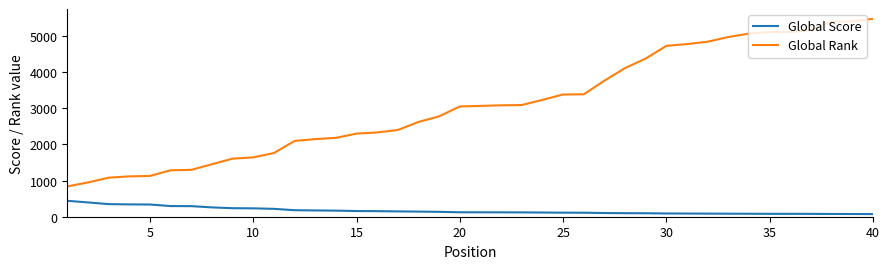

What is the maximum value for Global Score?

440